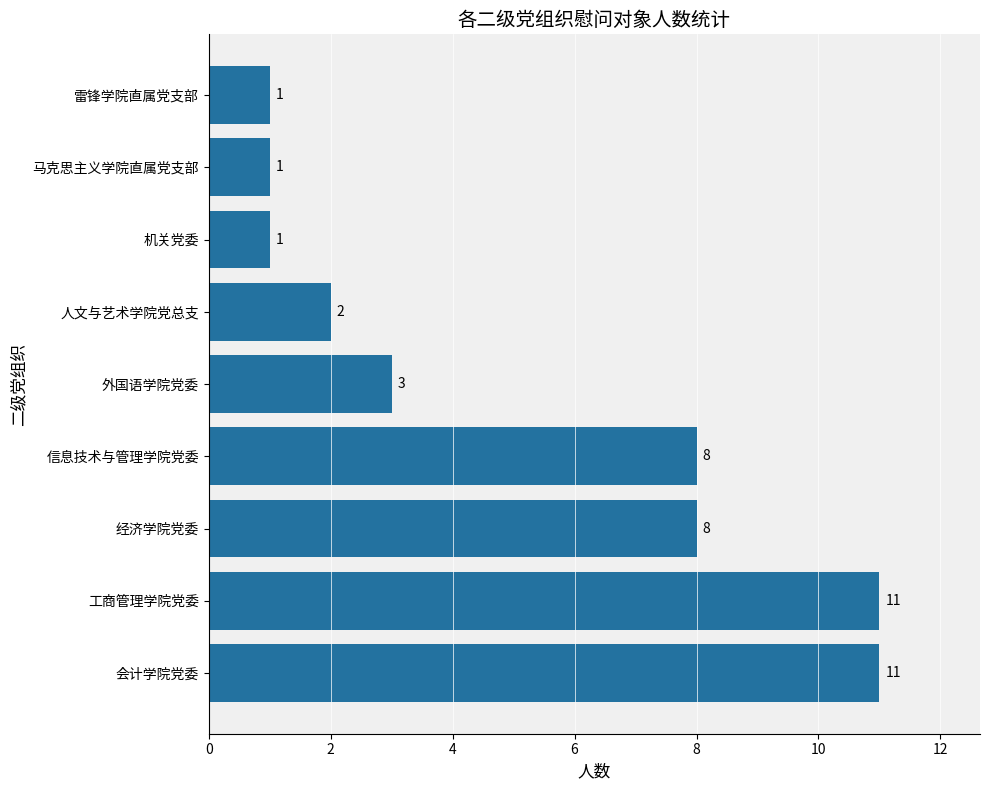

What is the difference between the maximum and minimum values?

10